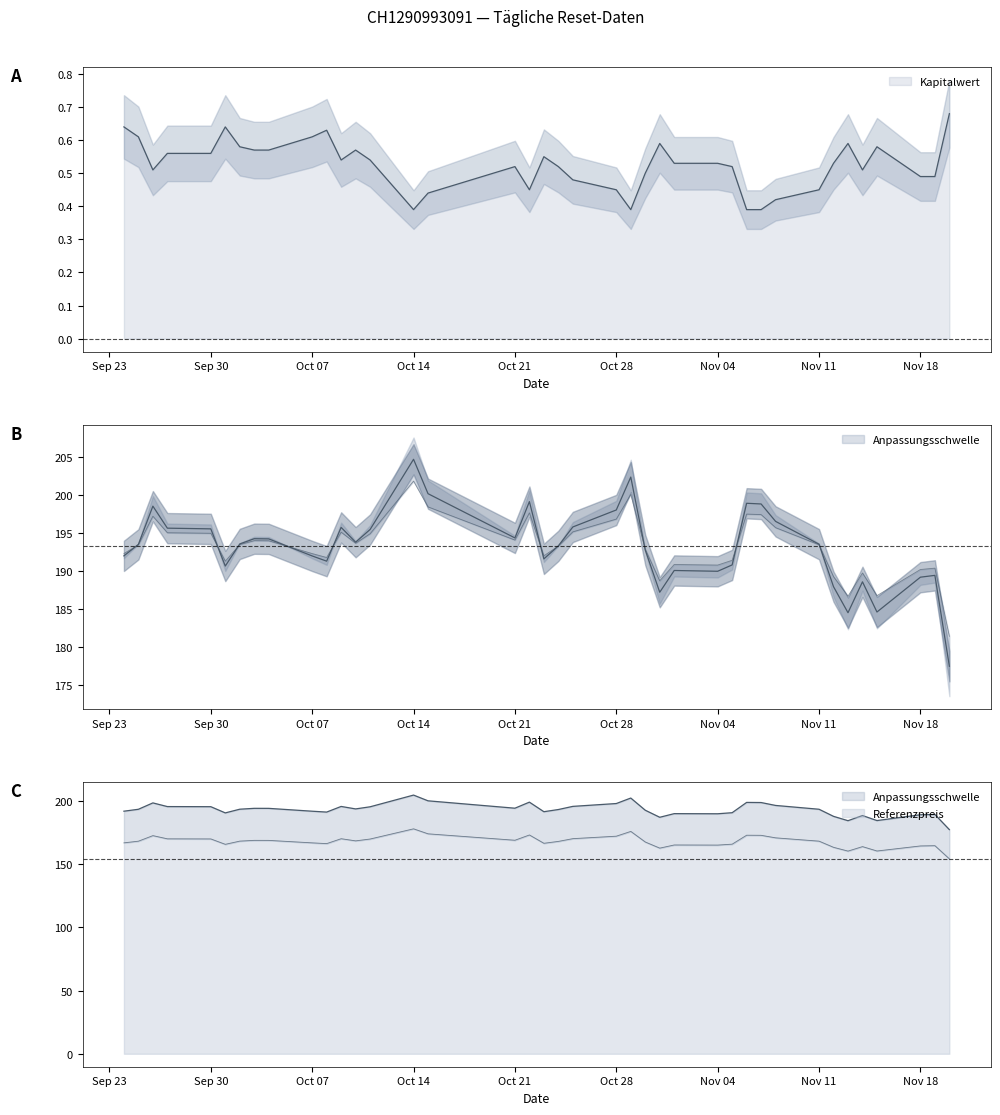

Which label corresponds to the smallest value in the chart?

2024-11-07